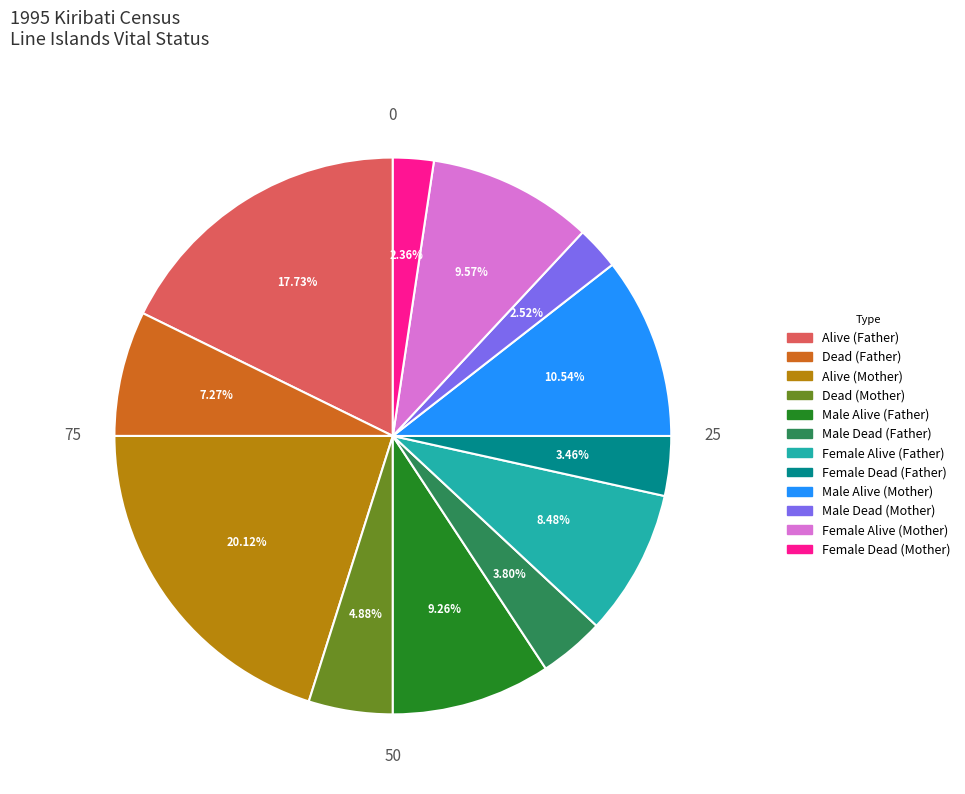

Is there any slice that represents more than half of the pie?

No